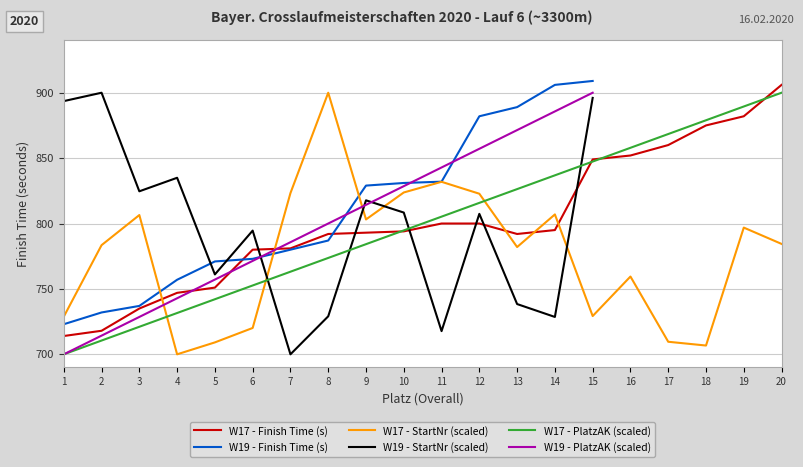

What is the difference between the maximum and minimum values?

200.0